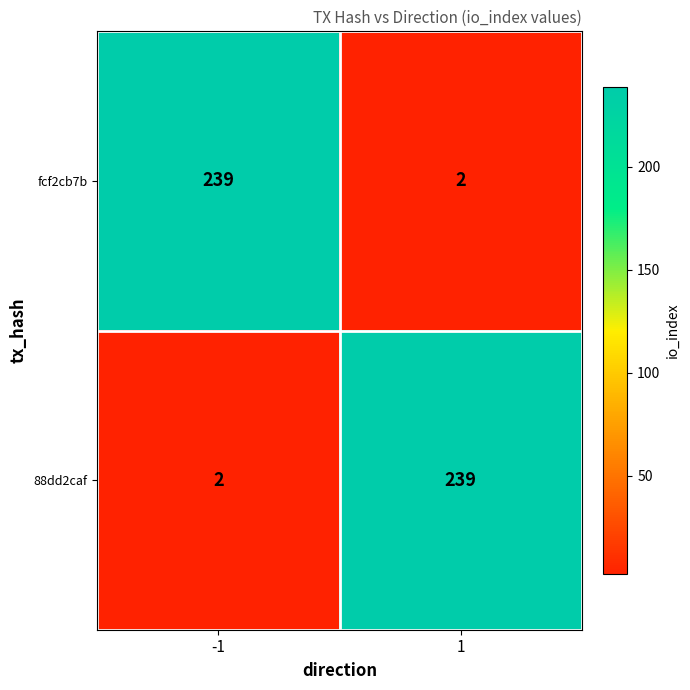

What is the total value across all series at 1?

241